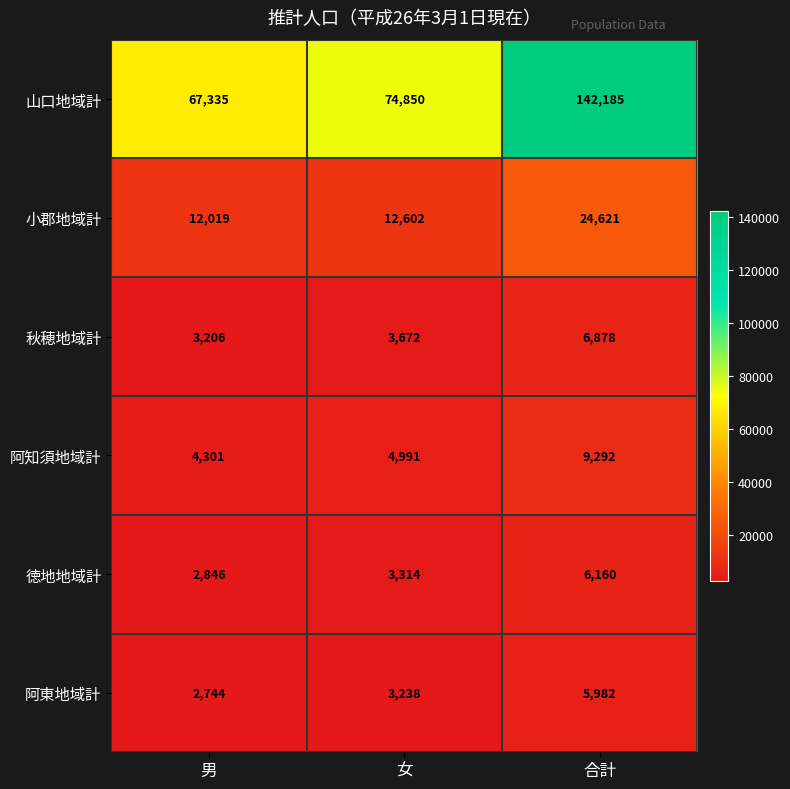

Read the 秋穂地域計 value at 女, to the nearest 10.

3670